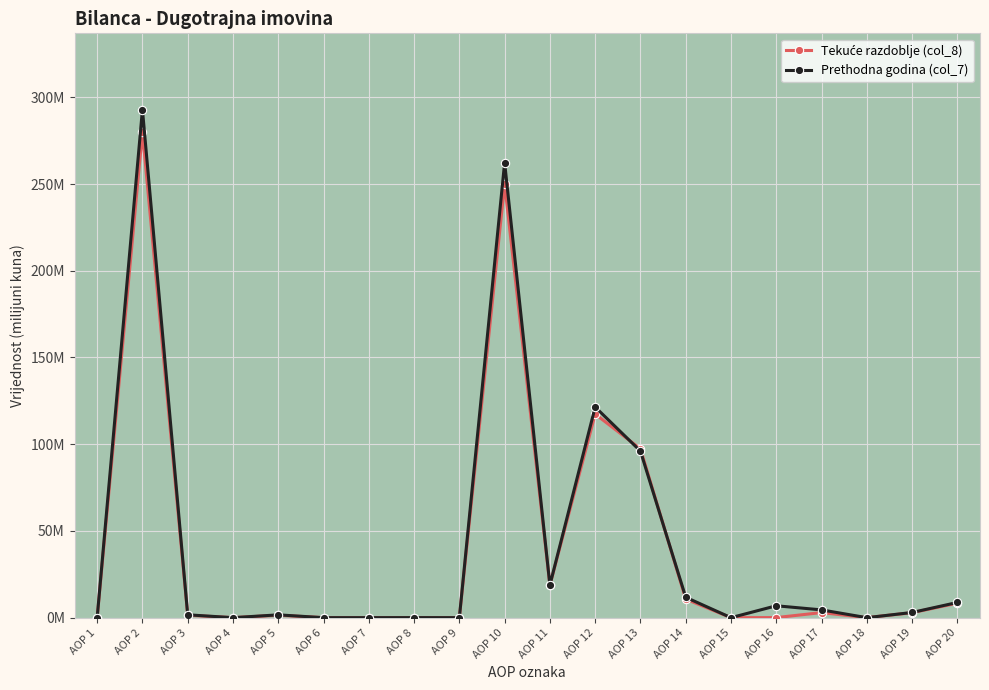

Which series has the largest range (max minus min)?

Prethodna godina (col_7)